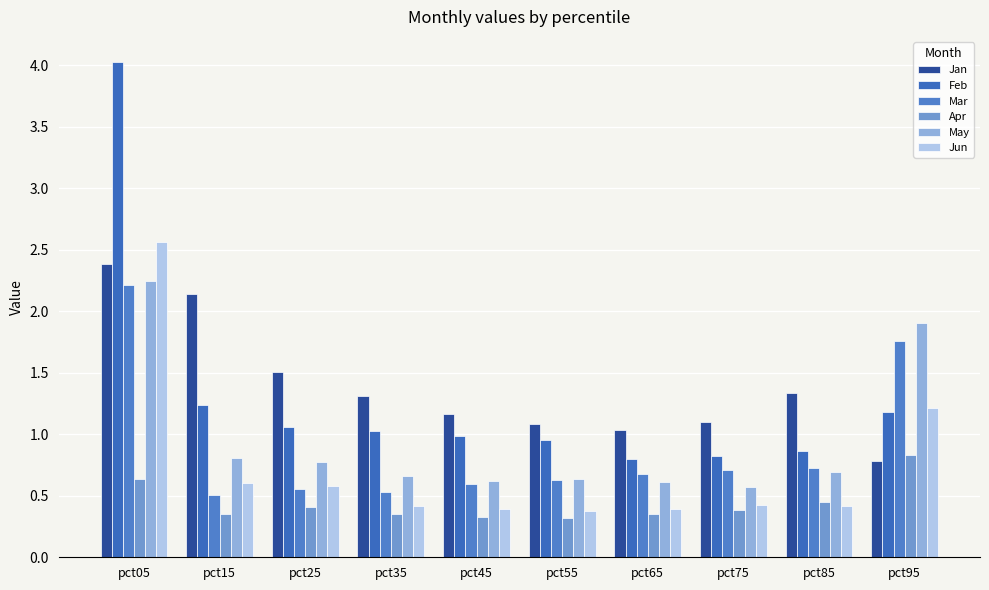

Are the bars horizontal?

No